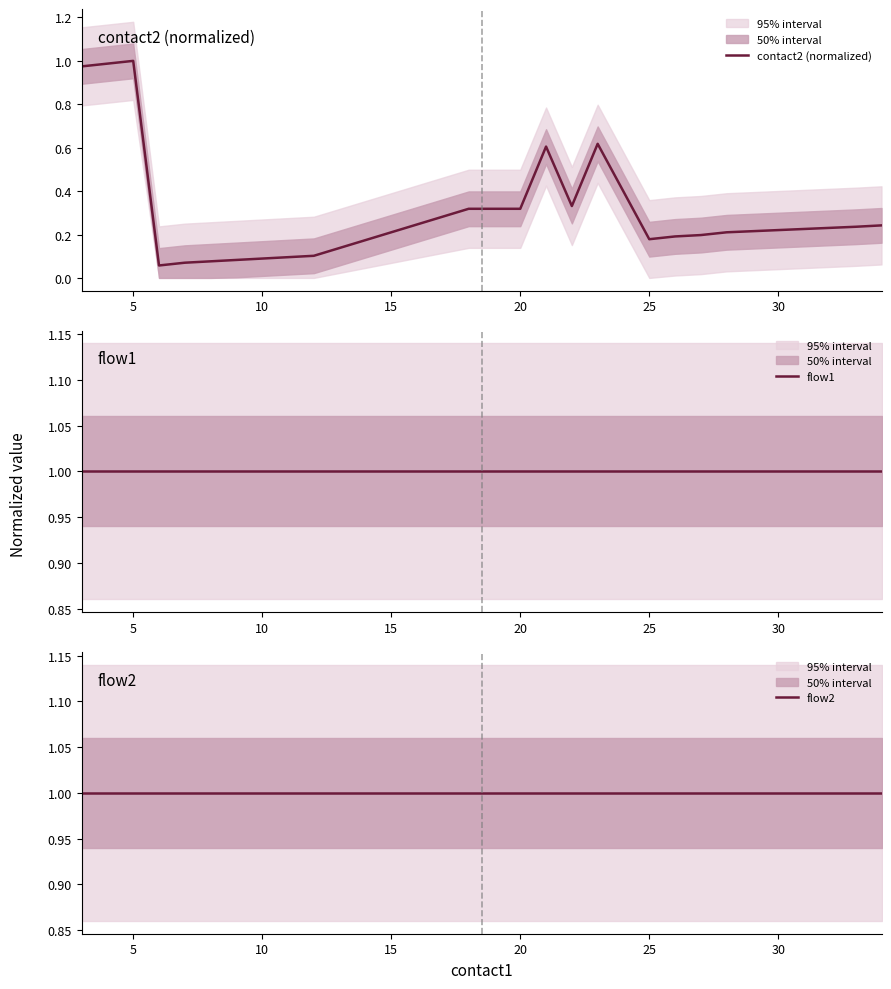

The value of contact2 (normalized) at 5 is 1.0. True or false?

True